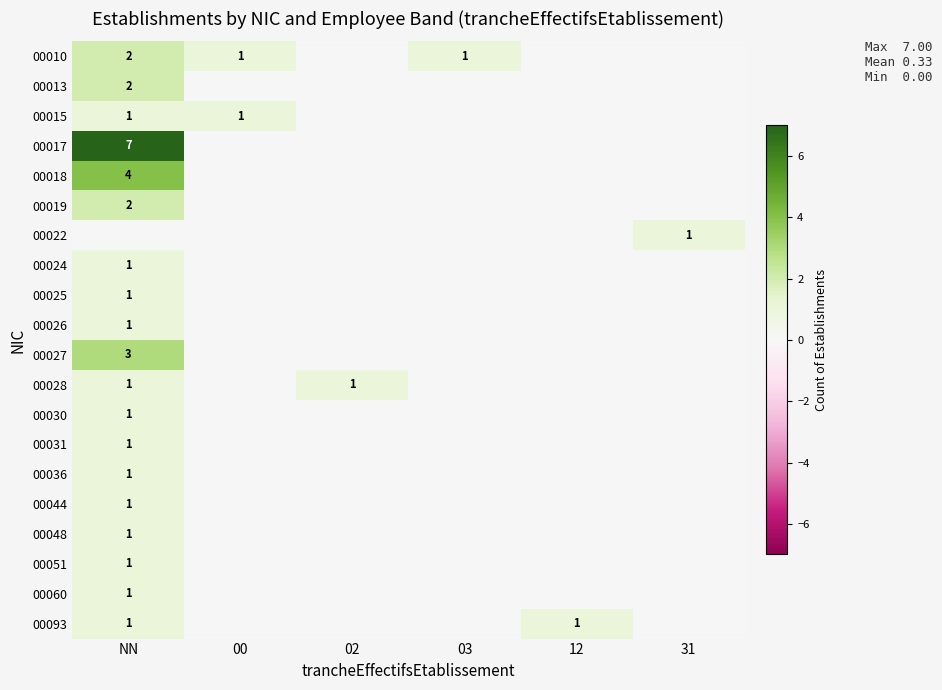

Is the value of 00010 at 12 greater than the value of 00013 at 03?

No